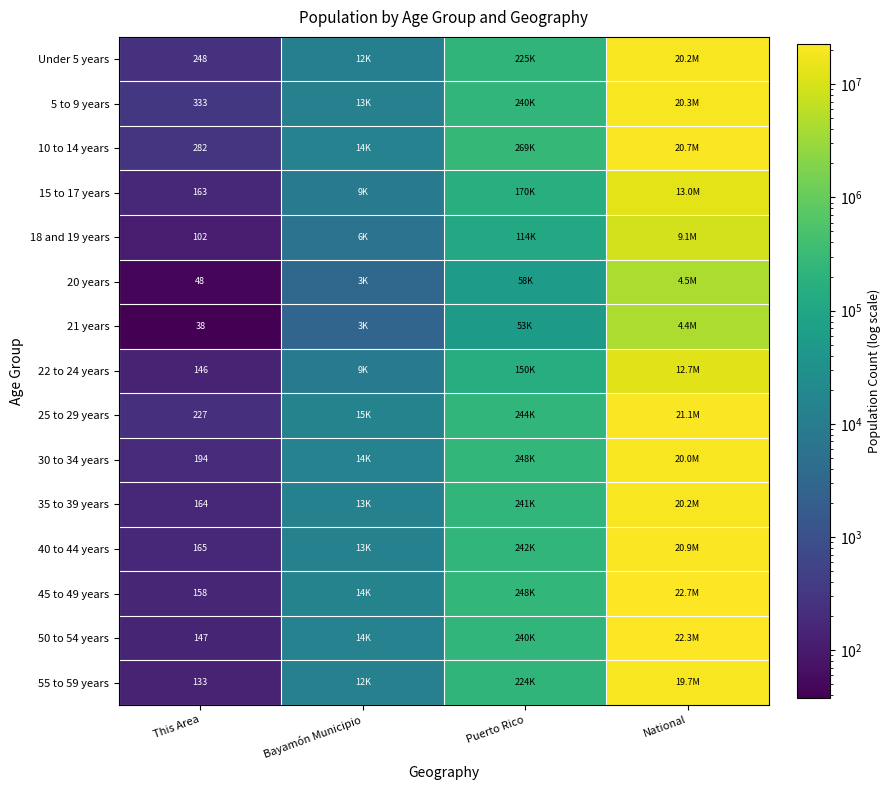

The value of Under 5 years at This Area is 248. True or false?

True